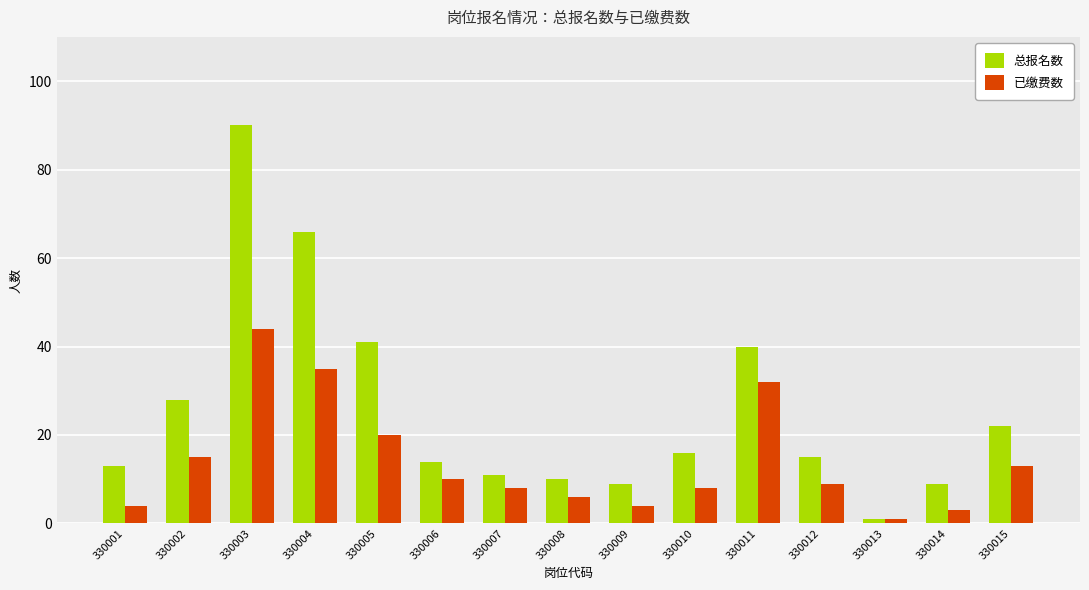

Reading right to left, transcribe all the data shown in this chart.

总报名数: 22	9	1	15	40	16	9	10	11	14	41	66	90	28	13
已缴费数: 13	3	1	9	32	8	4	6	8	10	20	35	44	15	4